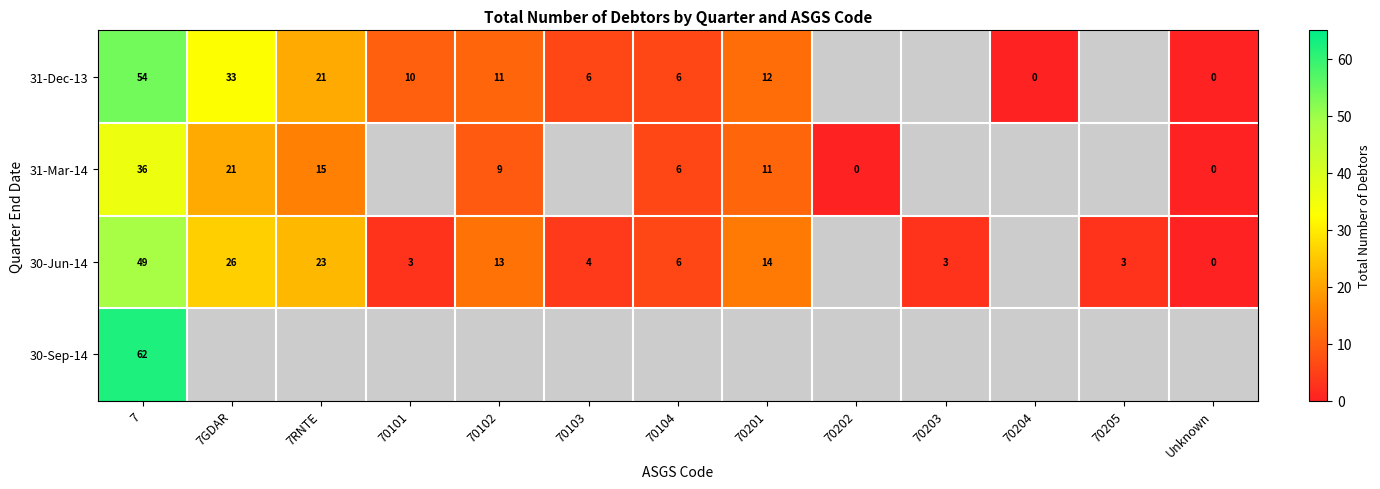

The 30-Jun-14 series shows 14 at 70201. True or false?

True